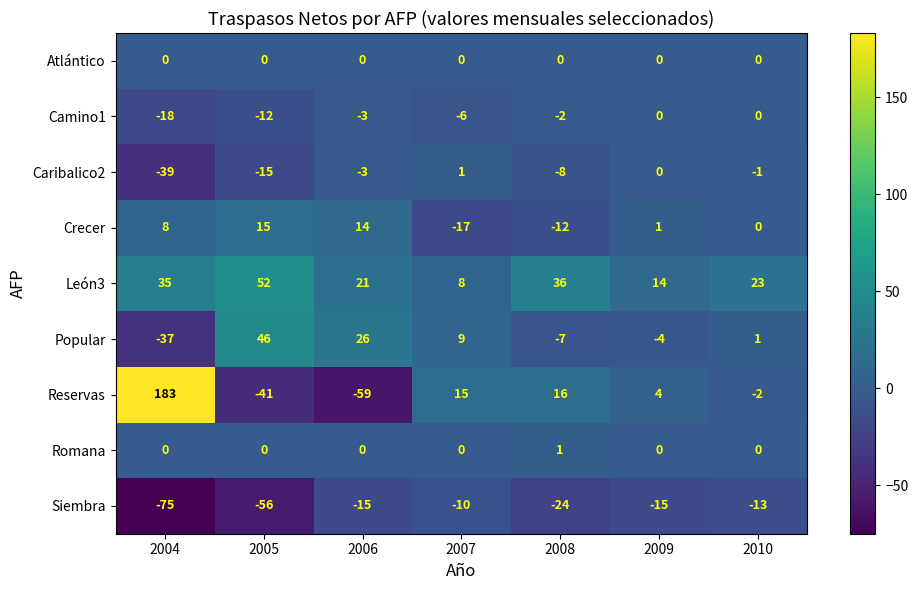

Where does the León3 series first go above 23?

2004